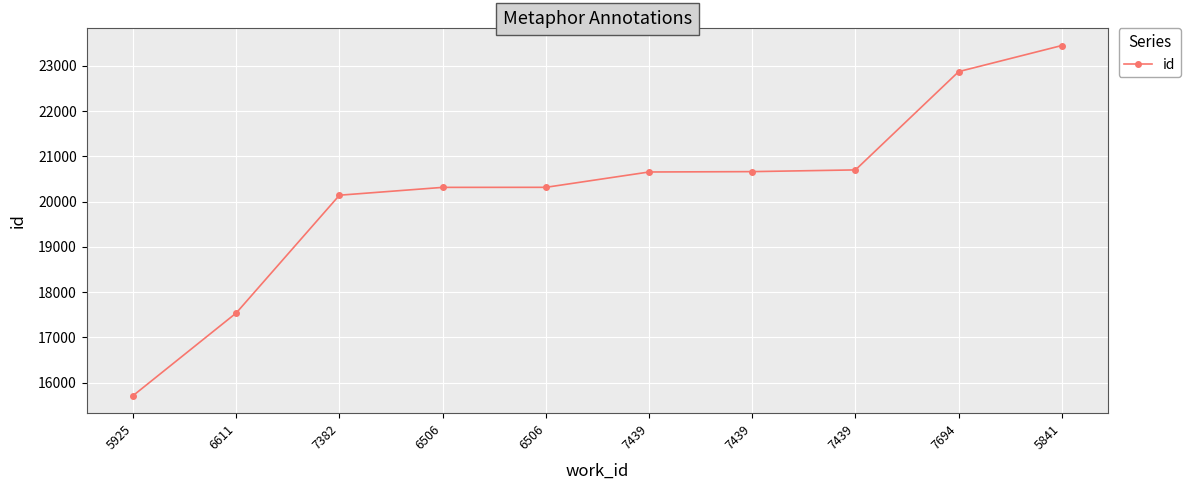

Reading left to right, list all the values displayed in this chart.

5925=15712	6611=17539	7382=20142	6506=20315	6506=20316	7439=20655	7439=20663	7439=20701	7694=22873	5841=23450